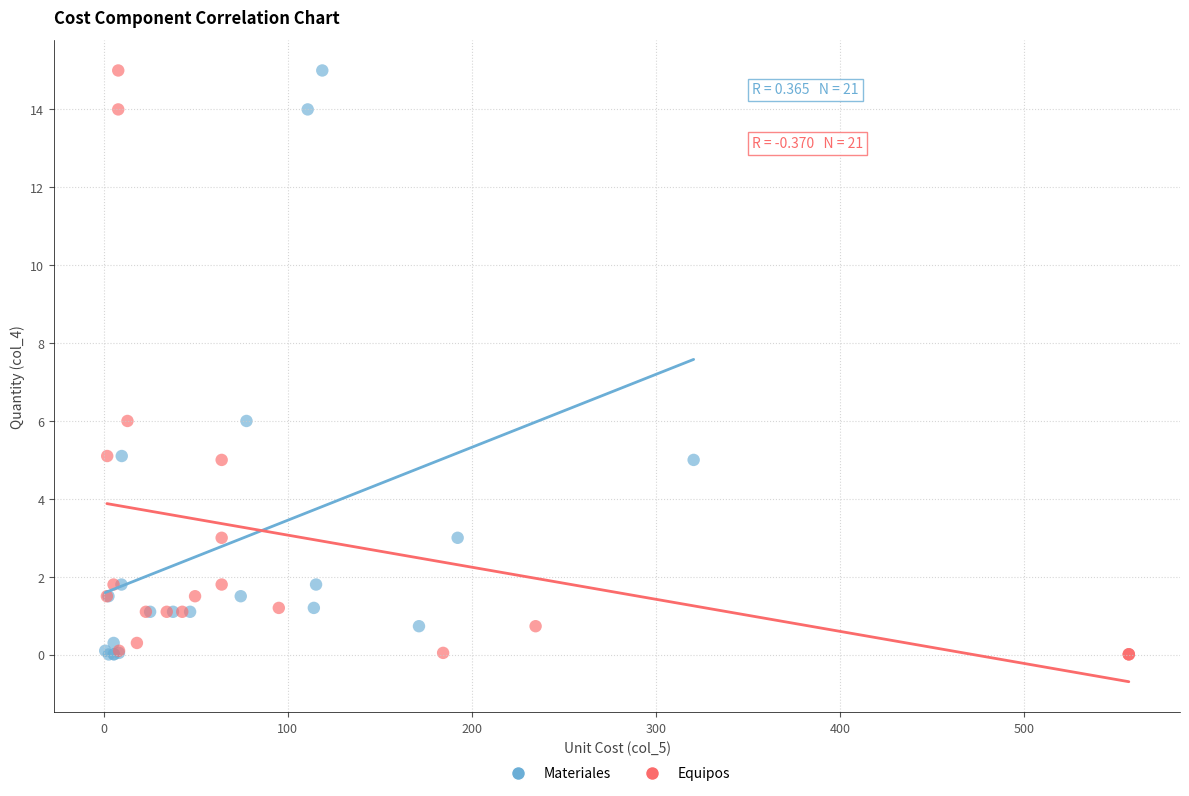

What are all the series names shown in the legend?

Materiales, Equipos